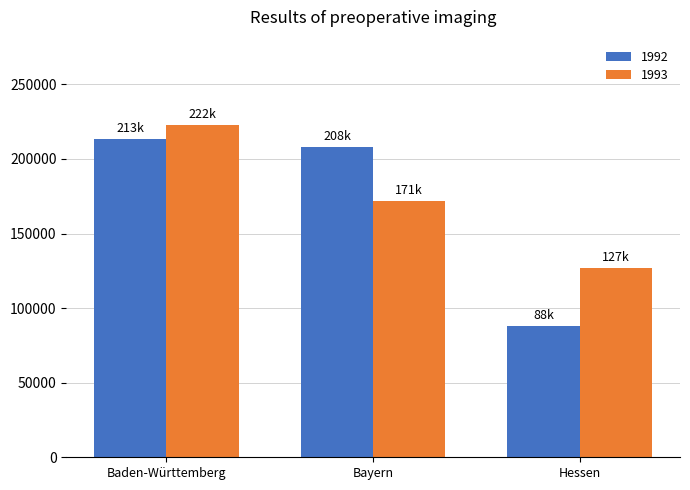

Reading left to right, what are all the values shown in this chart?

1992: Baden-Württemberg=213092	Bayern=208031	Hessen=88164
1993: Baden-Württemberg=222678	Bayern=171968	Hessen=127098